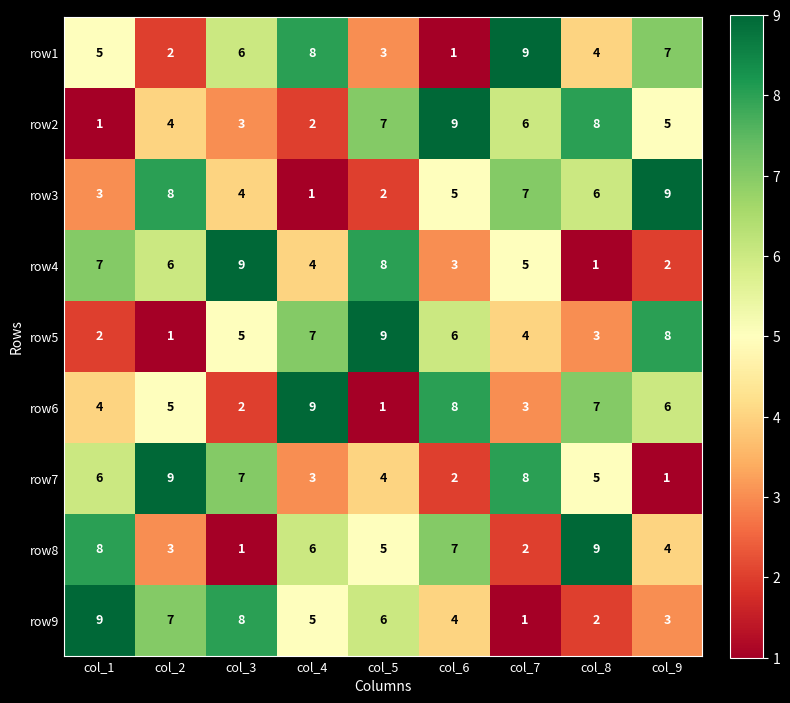

At which label is row3 closest to 5?

col_6